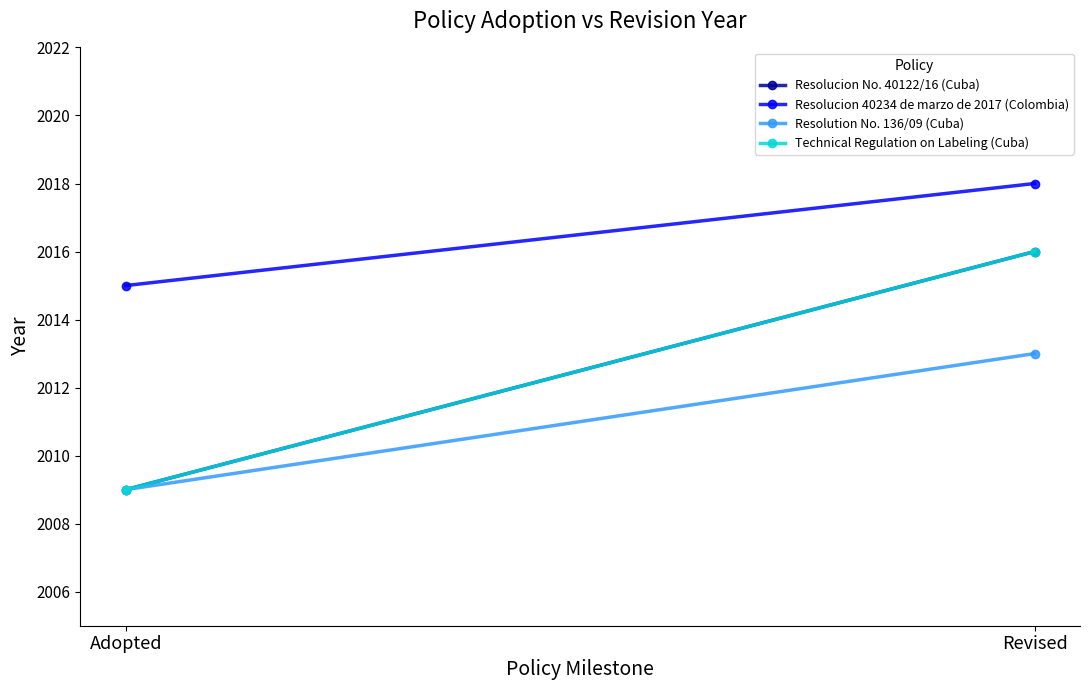

Count the Resolucion 40234 de marzo de 2017 (Colombia) values in the range 2015 to 2018.

2